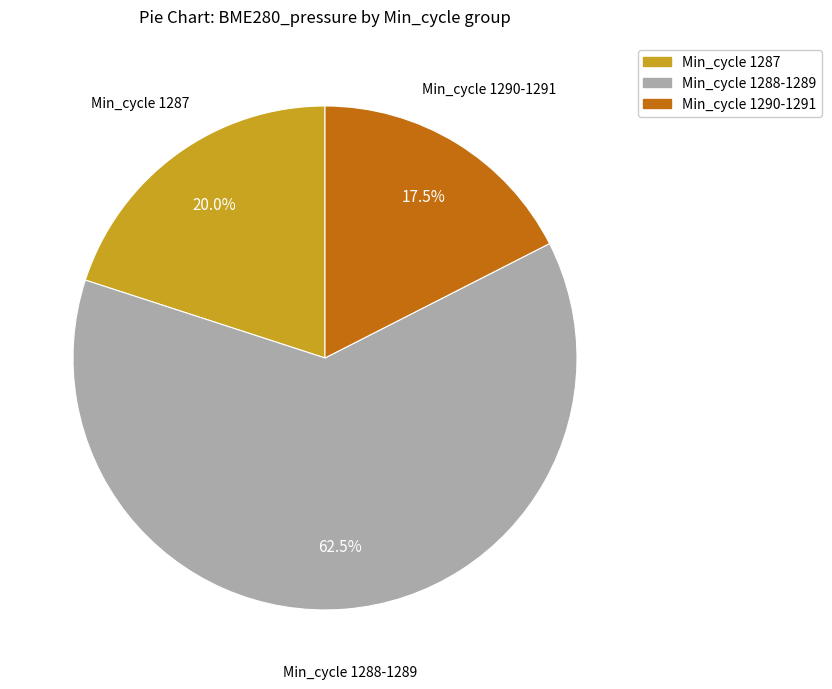

What is the majority slice?

Min_cycle 1288-1289